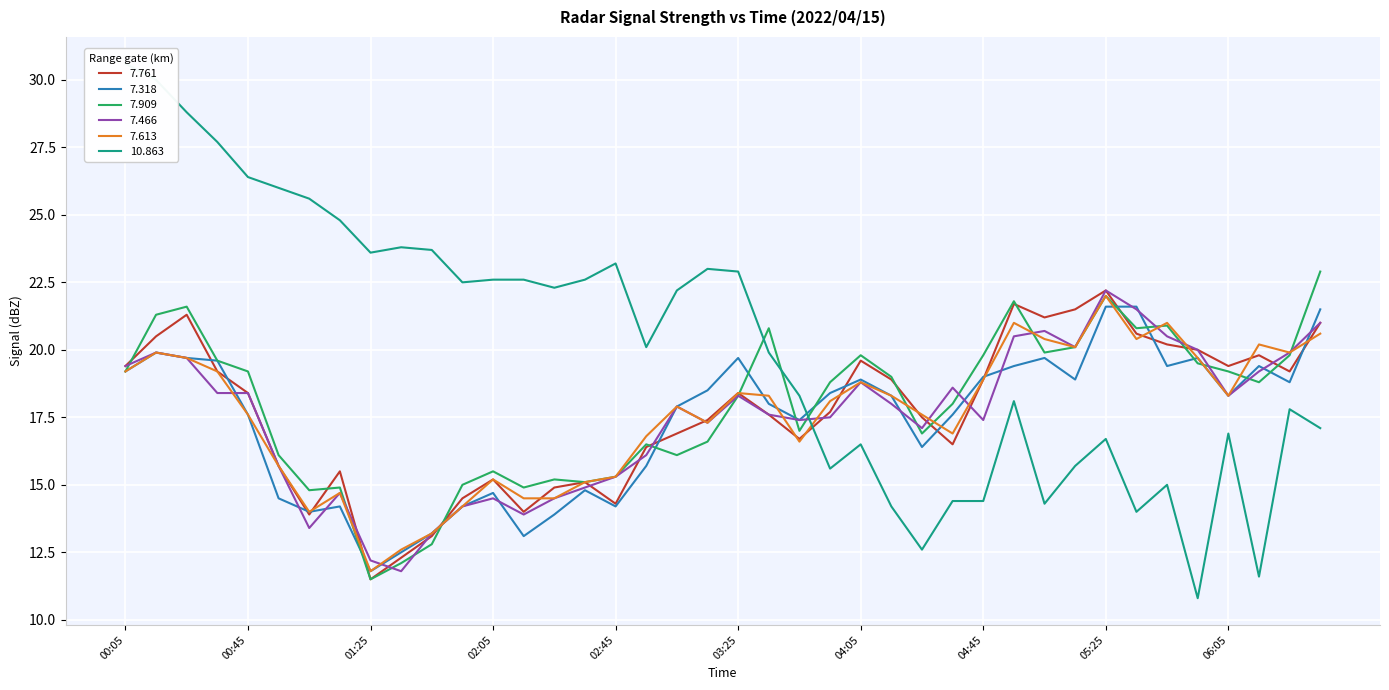

At which category is the sum across all series the highest?

2022/04/15 00:15